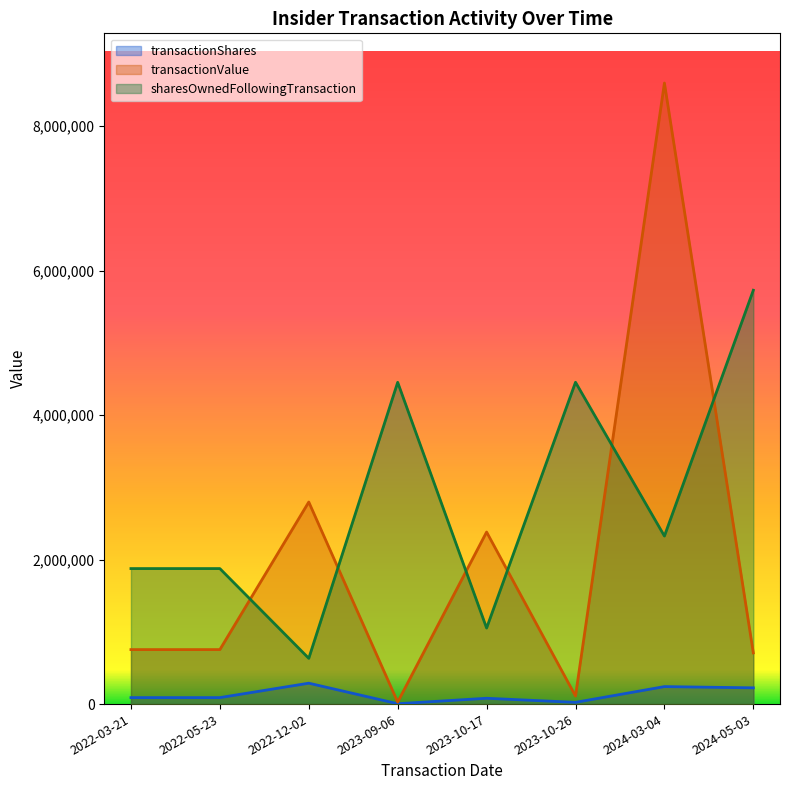

Rank the categories by sharesOwnedFollowingTransaction value from lowest to highest.

2022-12-02, 2023-10-17, 2022-03-21, 2022-05-23, 2024-03-04, 2023-09-06, 2023-10-26, 2024-05-03